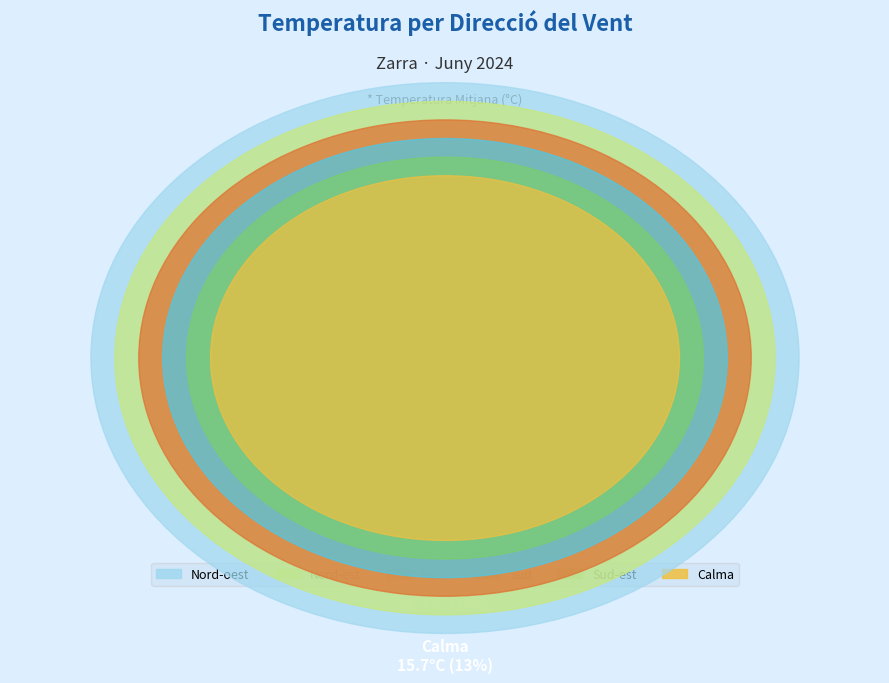

To the nearest percent, what portion does Sud-est represent?

3%